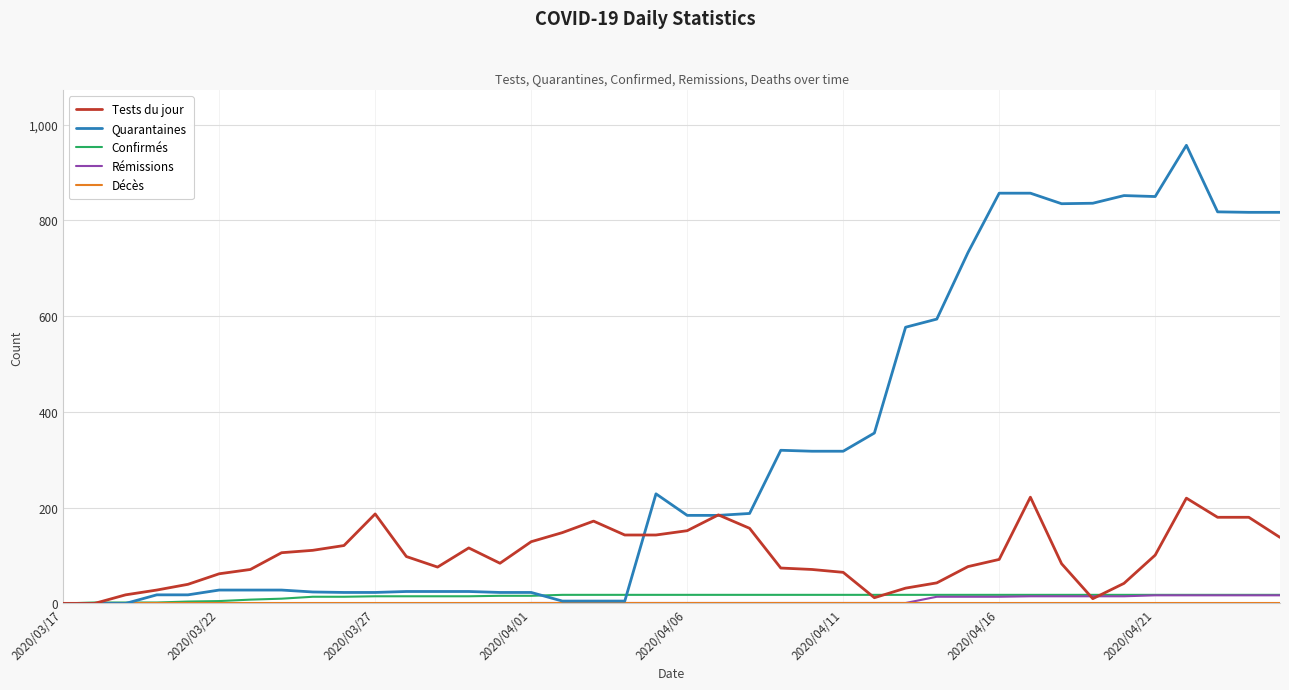

How many lines are shown in the chart?

5